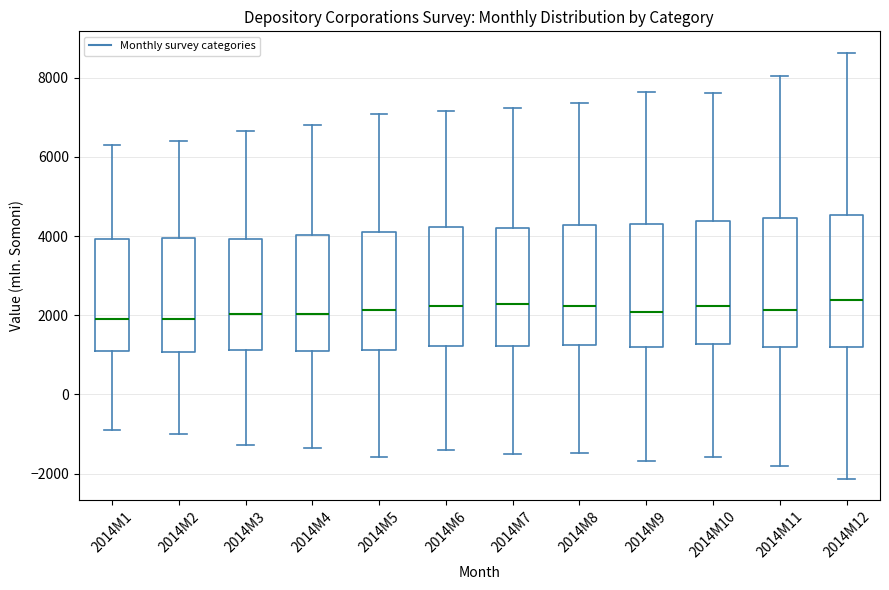

Where does the upper whisker of the box for 2014M7 end on the y-axis? The values are not printed on the chart, so give them approximately, as read against the axis.

7200